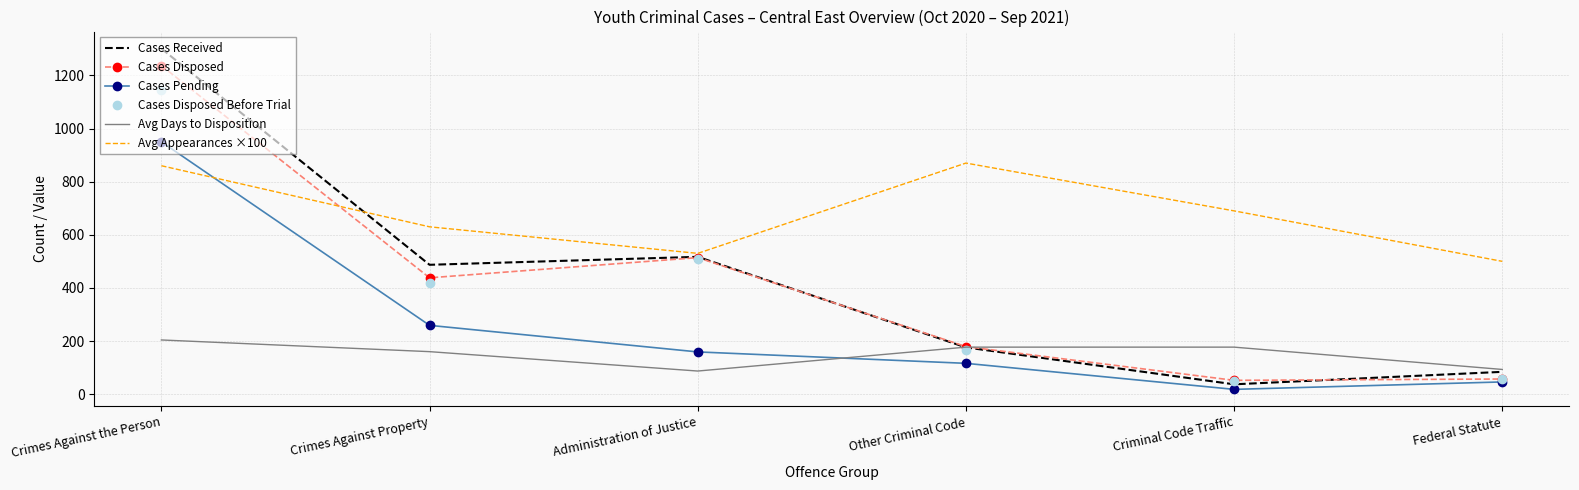

At which category is the sum across all series the highest?

Crimes Against the Person